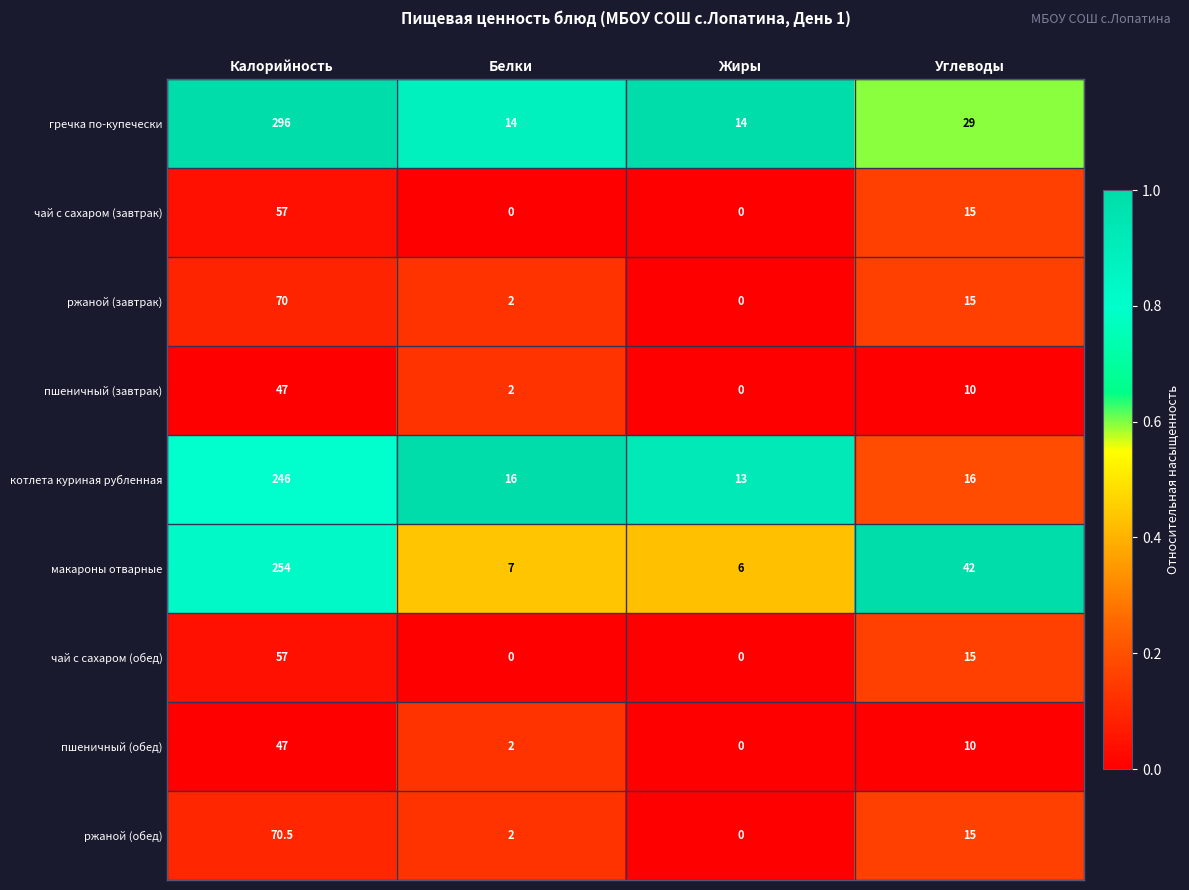

What is the difference between the highest and lowest values at Жиры?

14.0